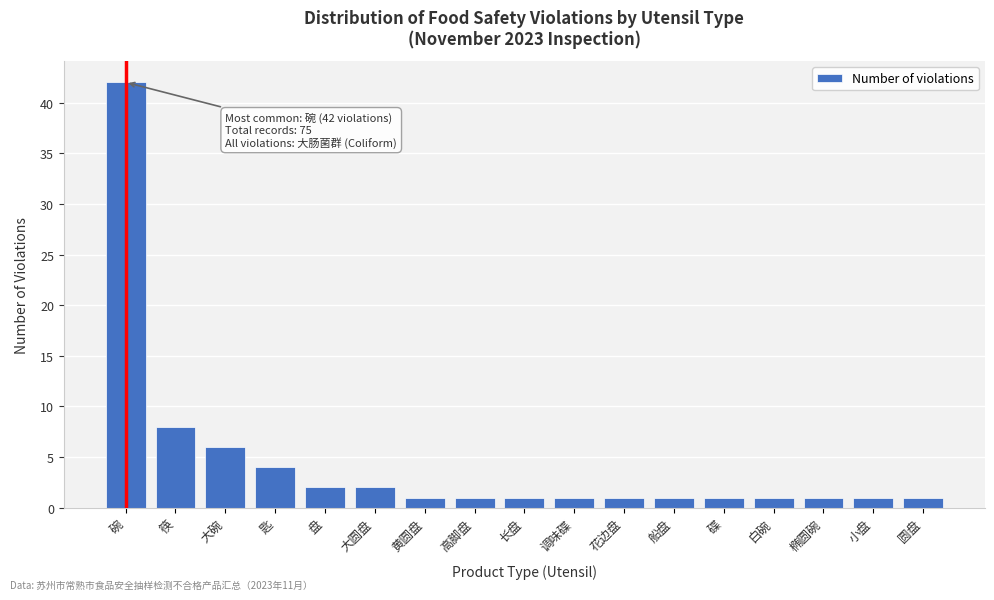

Reading left to right, what are all the values shown in this chart?

42	8	6	4	2	2	1	1	1	1	1	1	1	1	1	1	1